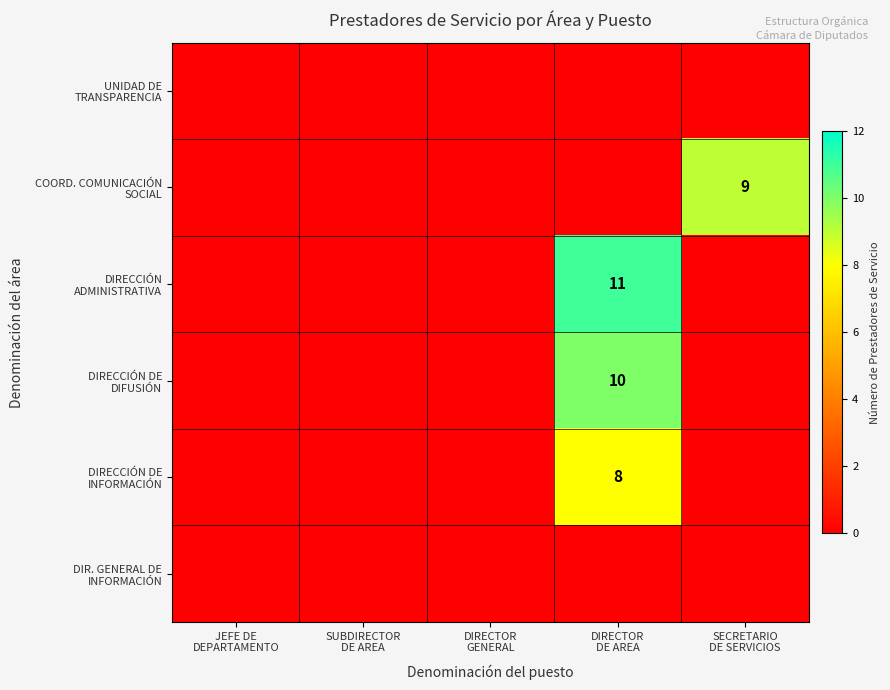

Rank the series by their maximum value, from lowest to highest.

UNIDAD DE TRANSPARENCIA, DIR. GENERAL DE INFORMACIÓN, DIRECCIÓN DE INFORMACIÓN, COORD. COMUNICACIÓN SOCIAL, DIRECCIÓN DE DIFUSIÓN, DIRECCIÓN ADMINISTRATIVA